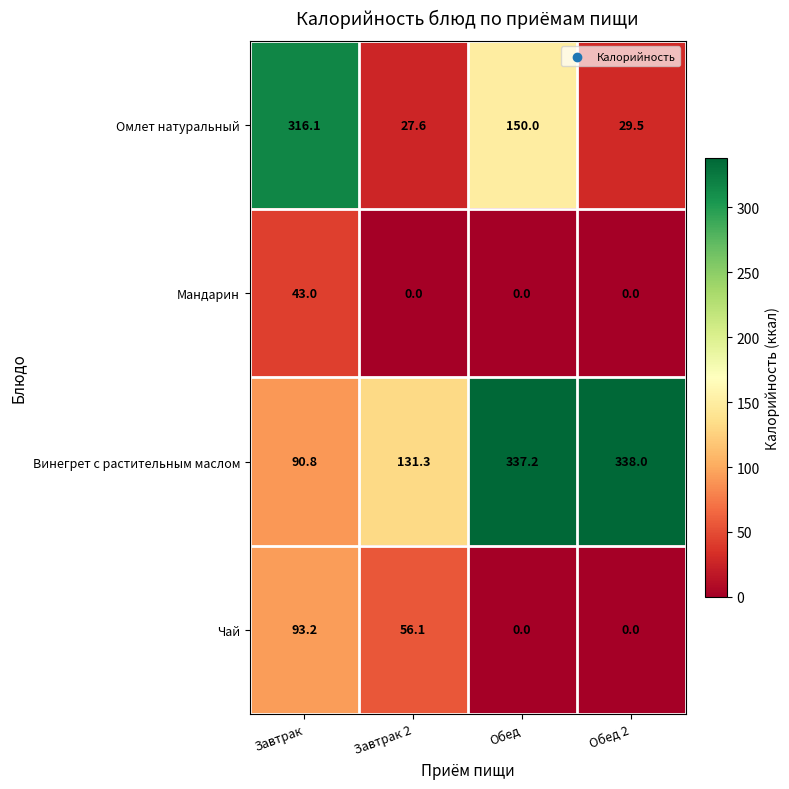

Rank the series by their maximum value, from lowest to highest.

Мандарин, Чай, Омлет натуральный, Винегрет с растительным маслом